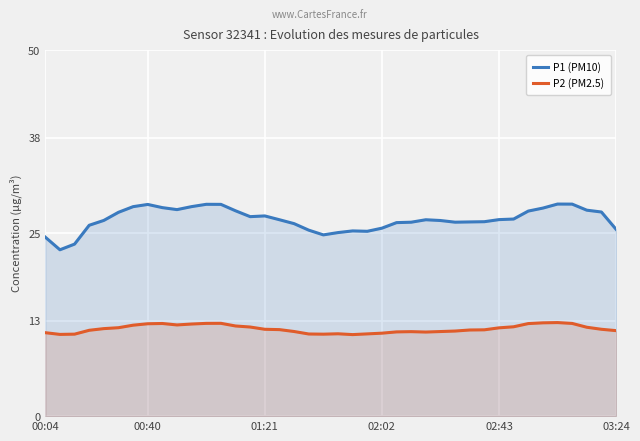

How many interior local peaks does the P2 (PM2.5) series have?

5